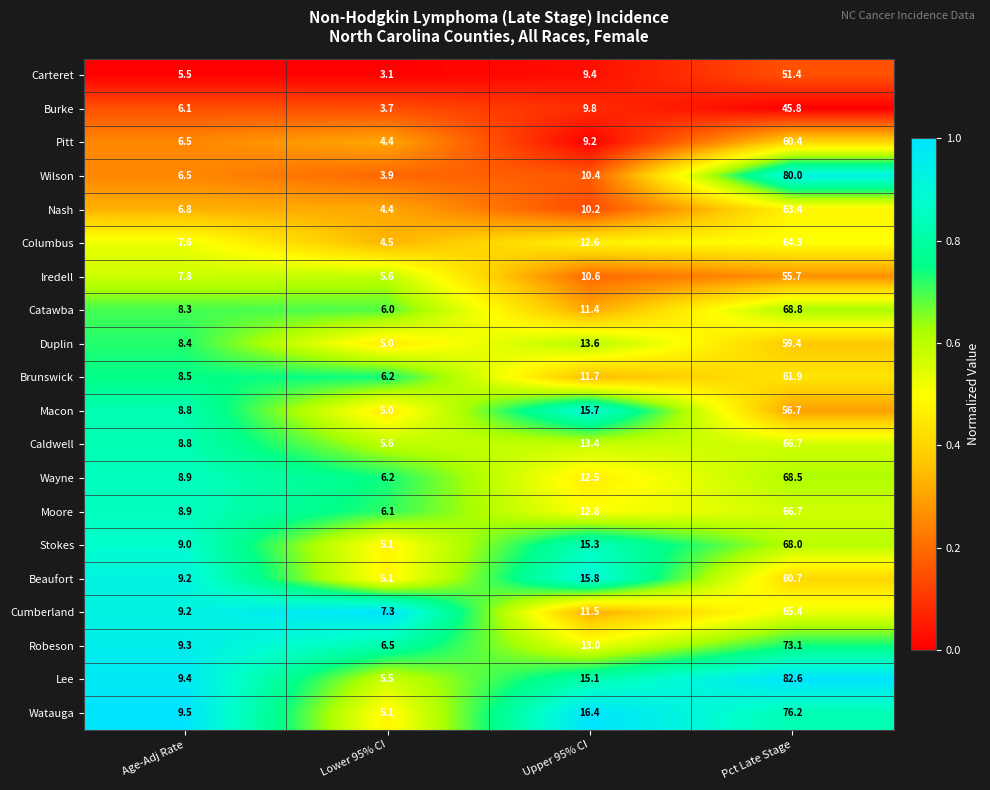

At which category does the chart reach its minimum across all series?

Lower 95% CI